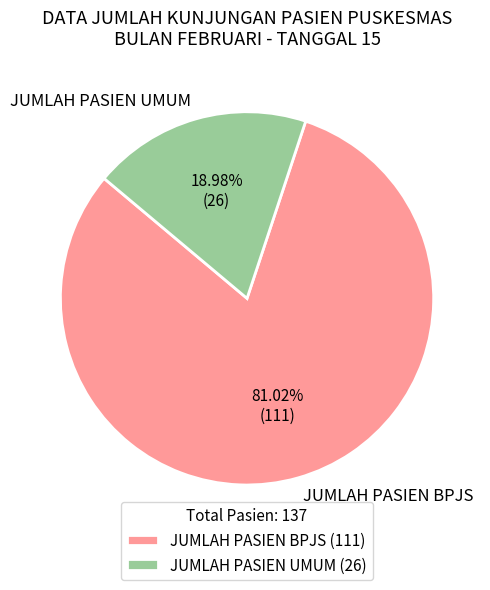

To the nearest percent, what is the average slice percentage?

50%